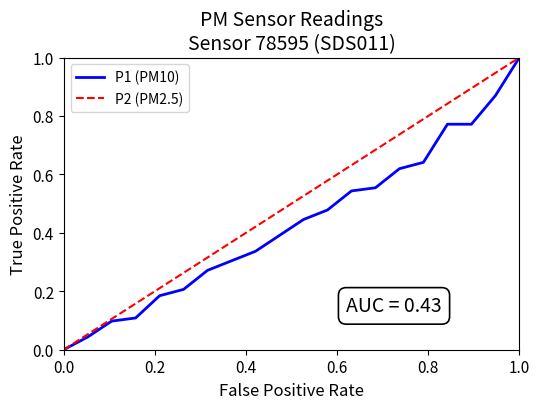

What is the highest value of the P2 (PM2.5) series?

1.0